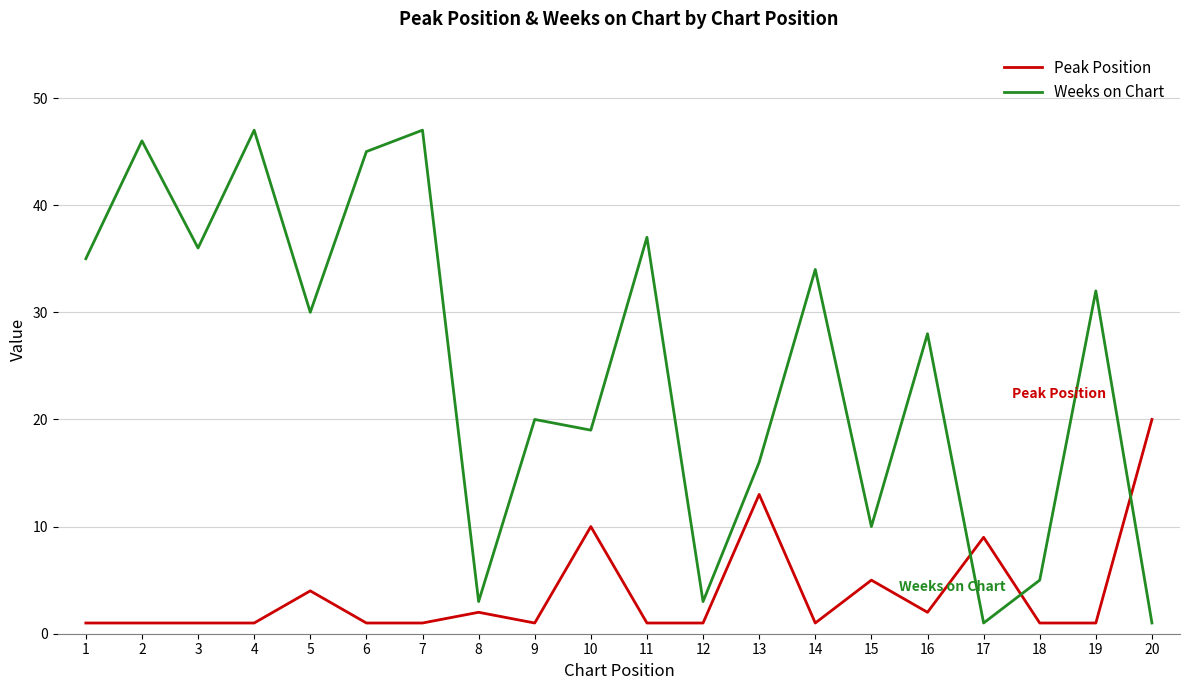

How many times do Peak Position and Weeks on Chart cross each other?

3